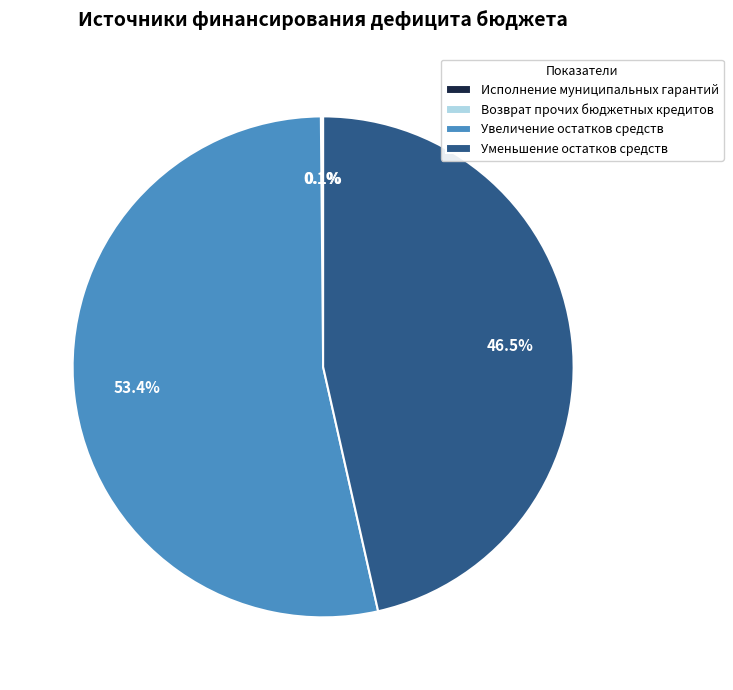

Which category has the biggest portion of the pie?

Увеличение остатков средств